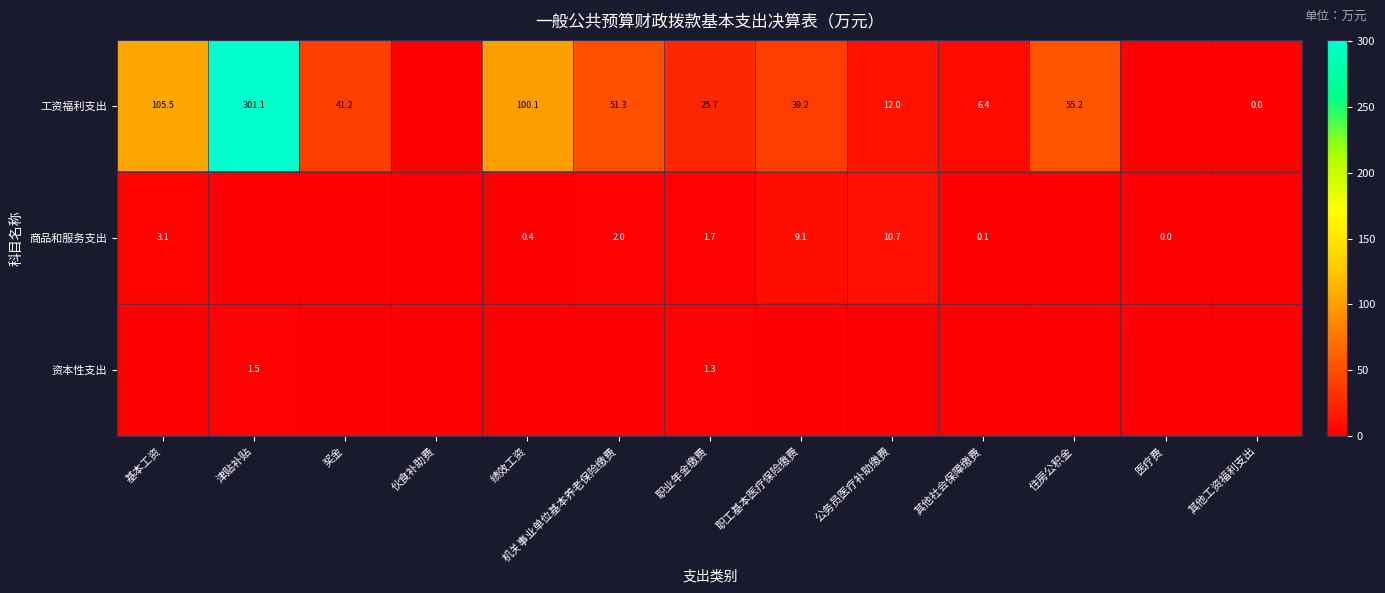

At 职业年金缴费, list the series in order from largest to smallest.

工资福利支出, 商品和服务支出, 资本性支出